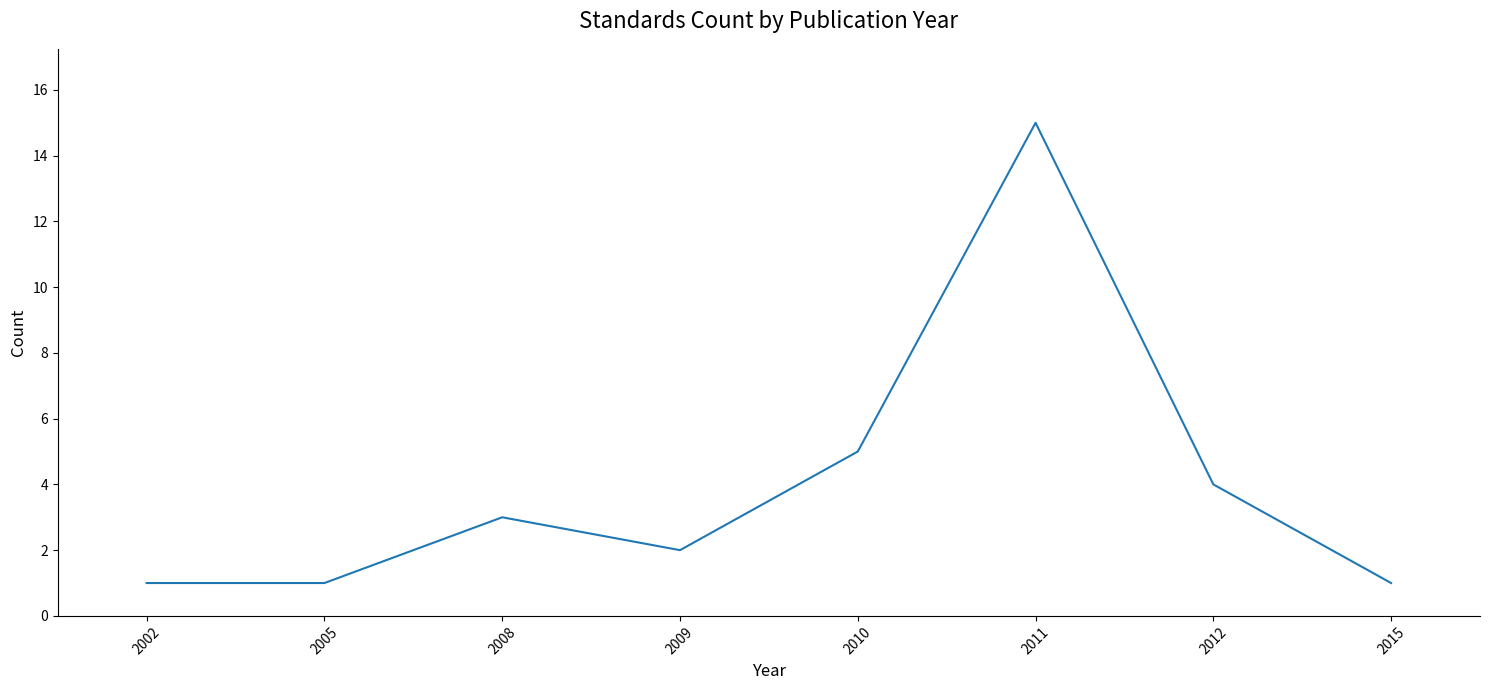

Does the chart display data point markers on the line(s)?

No